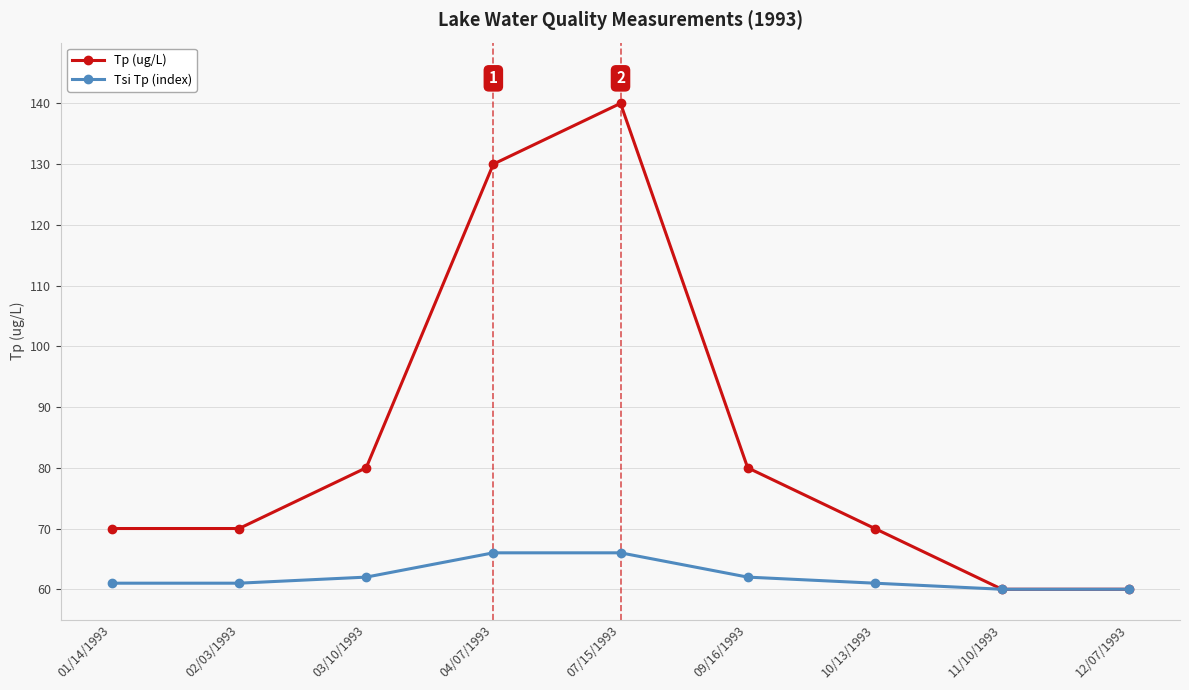

What is the difference between the second highest and second lowest values in the Tsi Tp (index) series?

6